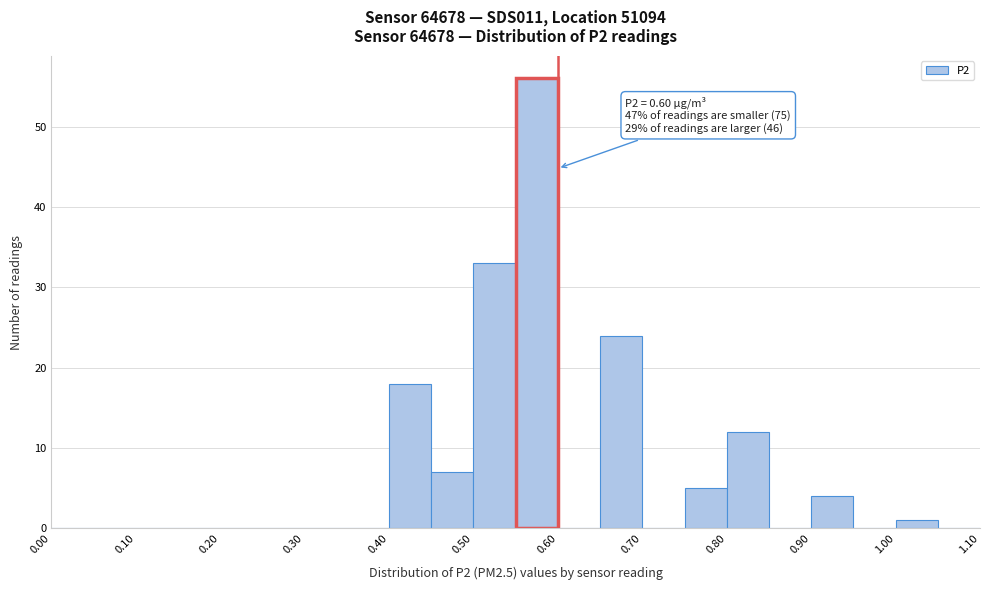

Which range on the x-axis has the tallest bar?

0.55 to 0.60